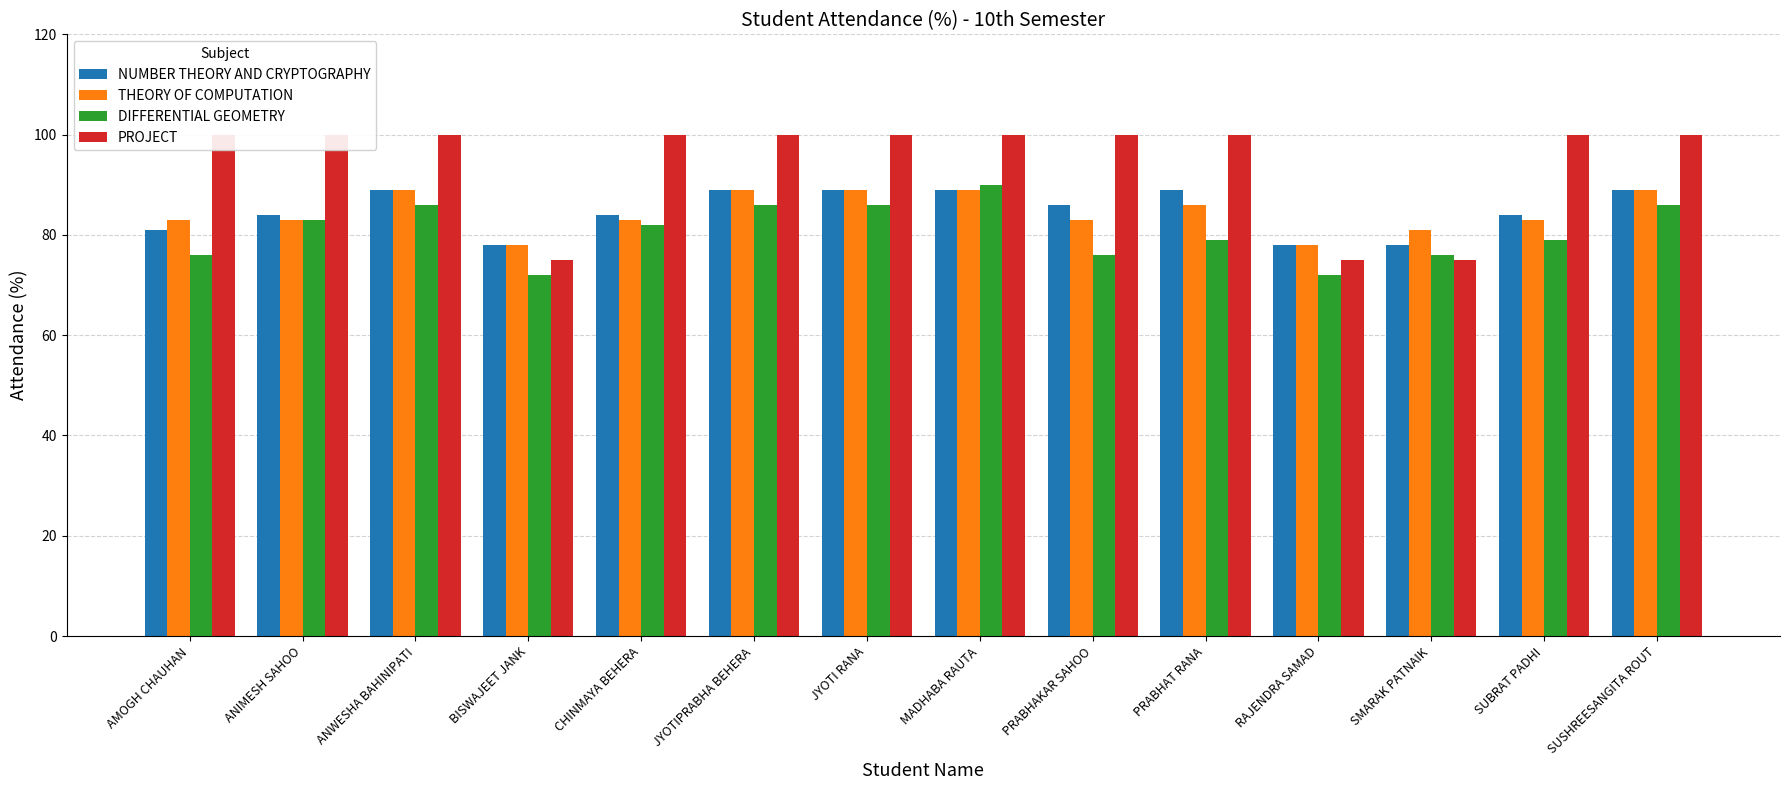

What is the total value across all series at RAJENDRA SAMAD?

303